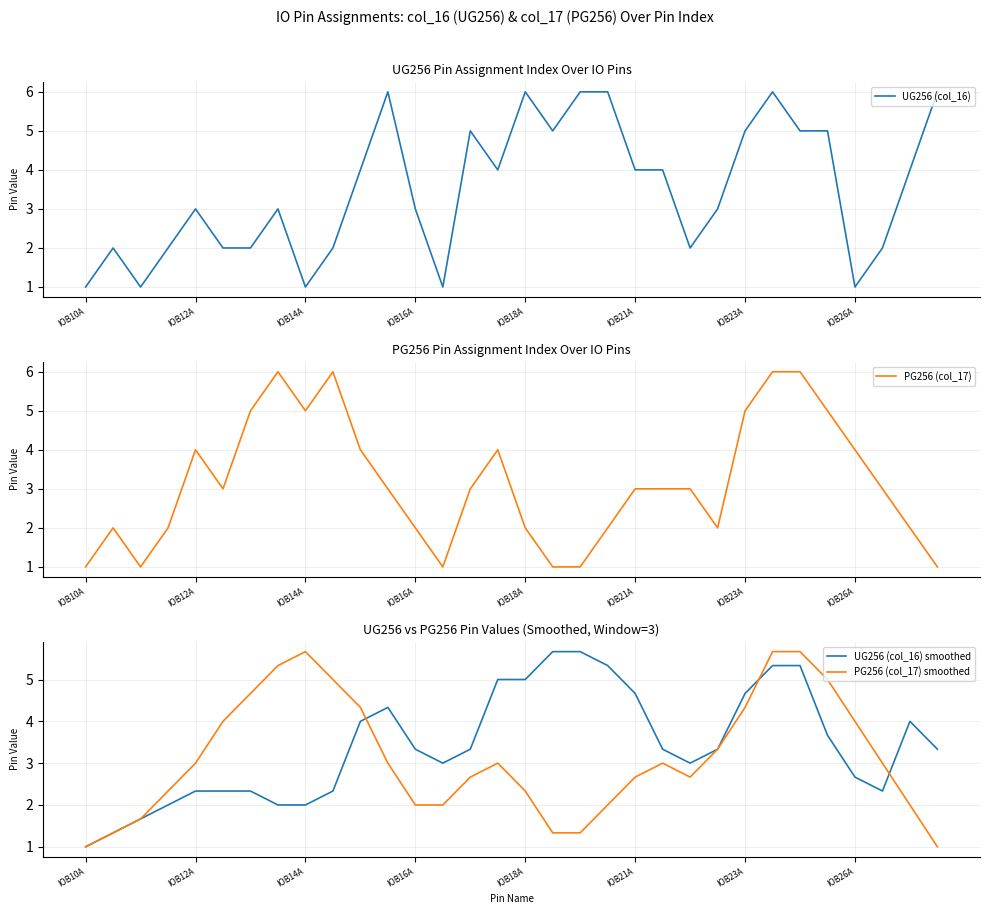

In UG256 (col_16), how many points are higher than both neighbors (excluding endpoints)?

7